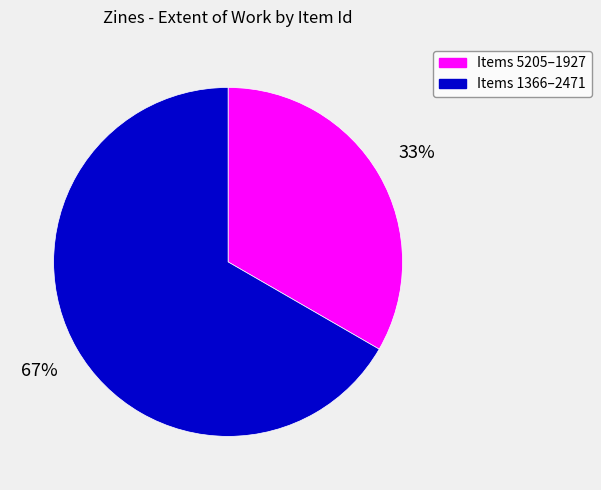

Is there a majority slice in this chart?

Yes